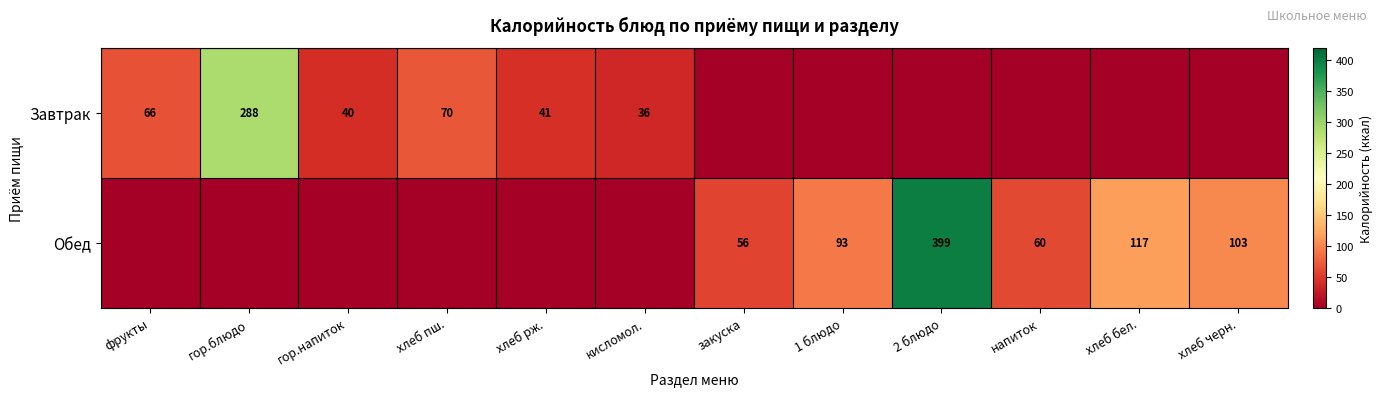

At how many categories does at least one series exceed 118?

2